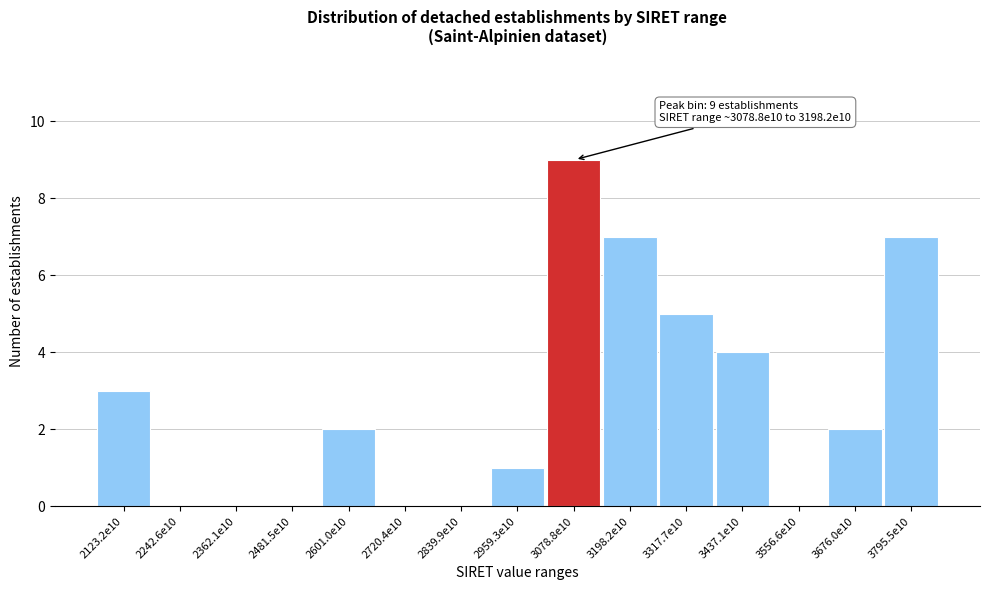

Reading left to right, extract all data points from this chart.

2123.2e10=3	2242.6e10=0	2362.1e10=0	2481.5e10=0	2601.0e10=2	2720.4e10=0	2839.9e10=0	2959.3e10=1	3078.8e10=9	3198.2e10=7	3317.7e10=5	3437.1e10=4	3556.6e10=0	3676.0e10=2	3795.5e10=7